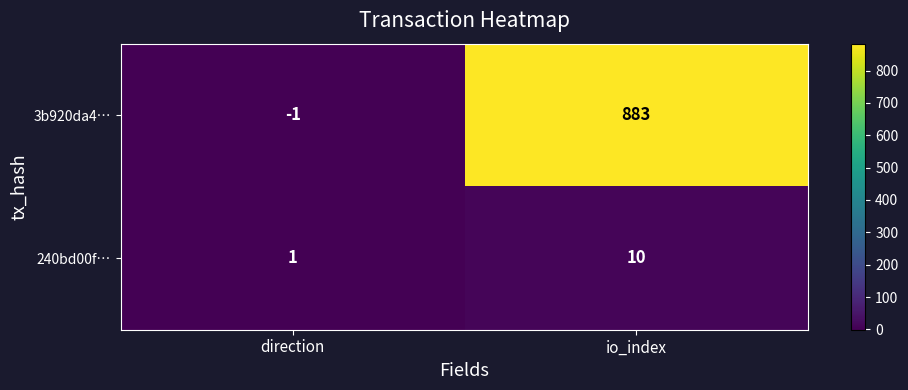

What is the sum of the 3b920da4… values at direction and io_index?

882